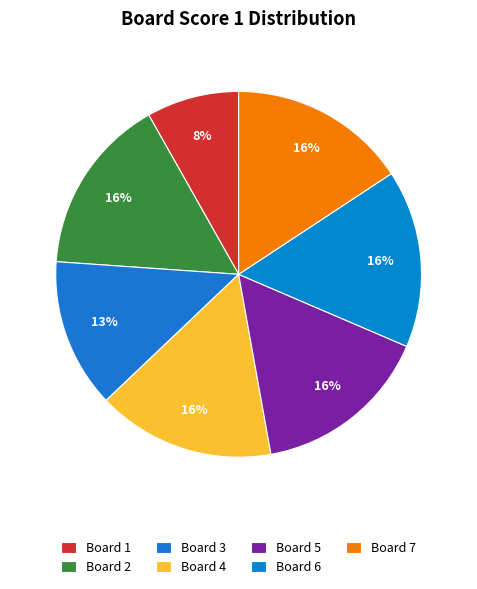

To the nearest percent, what is the difference between the largest and smallest slice percentages?

8%